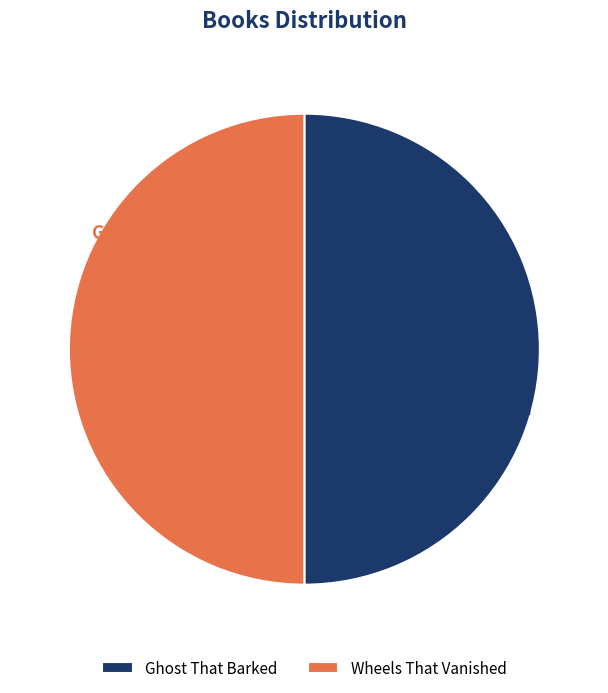

Is it true that Ghost That Barked is 50% of the pie?

True